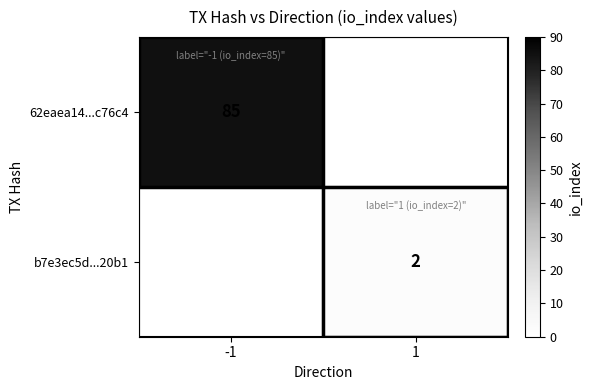

True or false: 62eaea14...c76c4 has a value of 41 at -1.

False